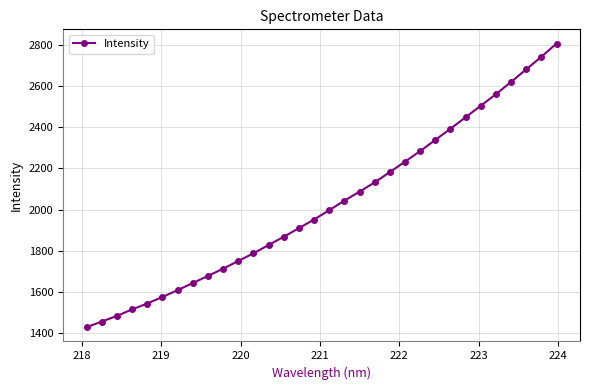

Reading right to left, list all the values displayed in this chart.

2807.3	2742.9	2681.8	2620.7	2561.0	2504.9	2448.8	2393.0	2338.4	2284.7	2233.0	2182.3	2132.2	2087.1	2043.4	1997.0	1951.5	1909.7	1867.6	1827.7	1787.2	1749.8	1712.4	1677.2	1642.7	1608.0	1574.9	1543.1	1514.3	1482.9	1455.5	1427.6